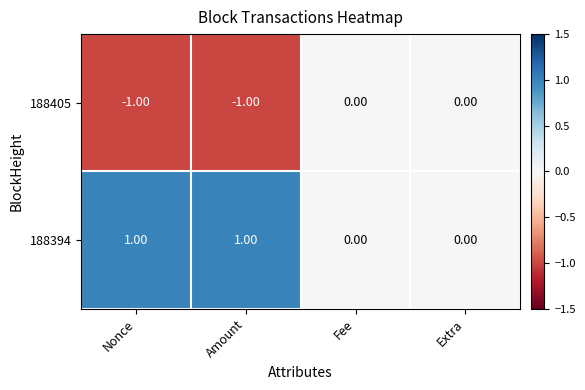

List the series in order of their overall mean, highest first.

188394, 188405